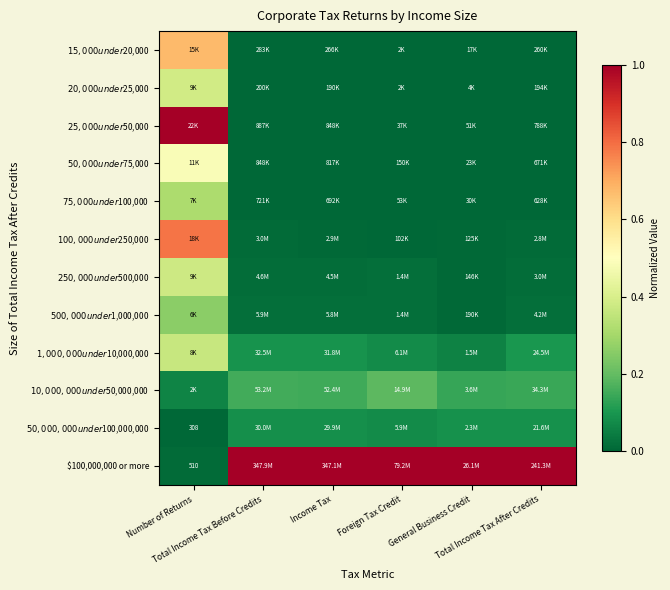

Between Number of Returns and Foreign Tax Credit, which is larger?

Number of Returns